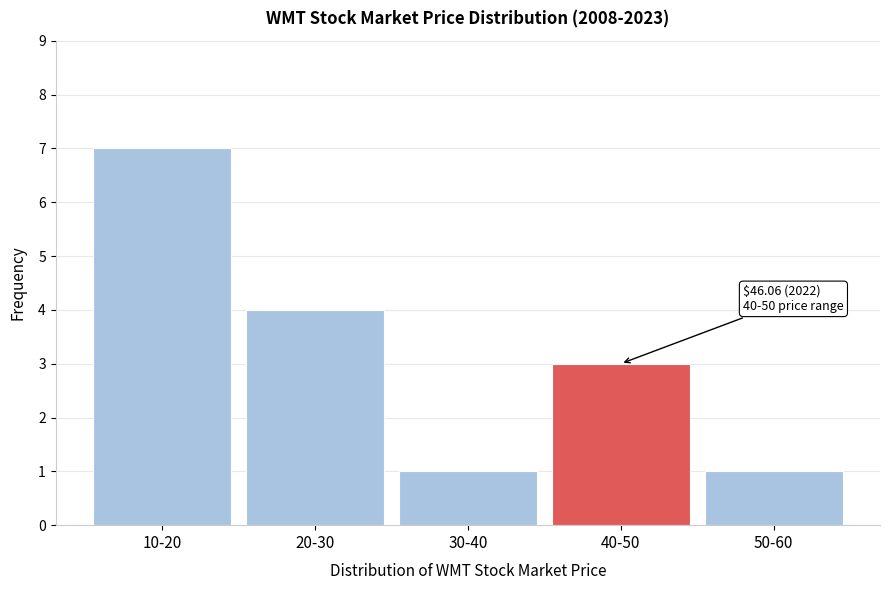

Reading left to right, what are all the values shown in this chart?

7	4	1	3	1